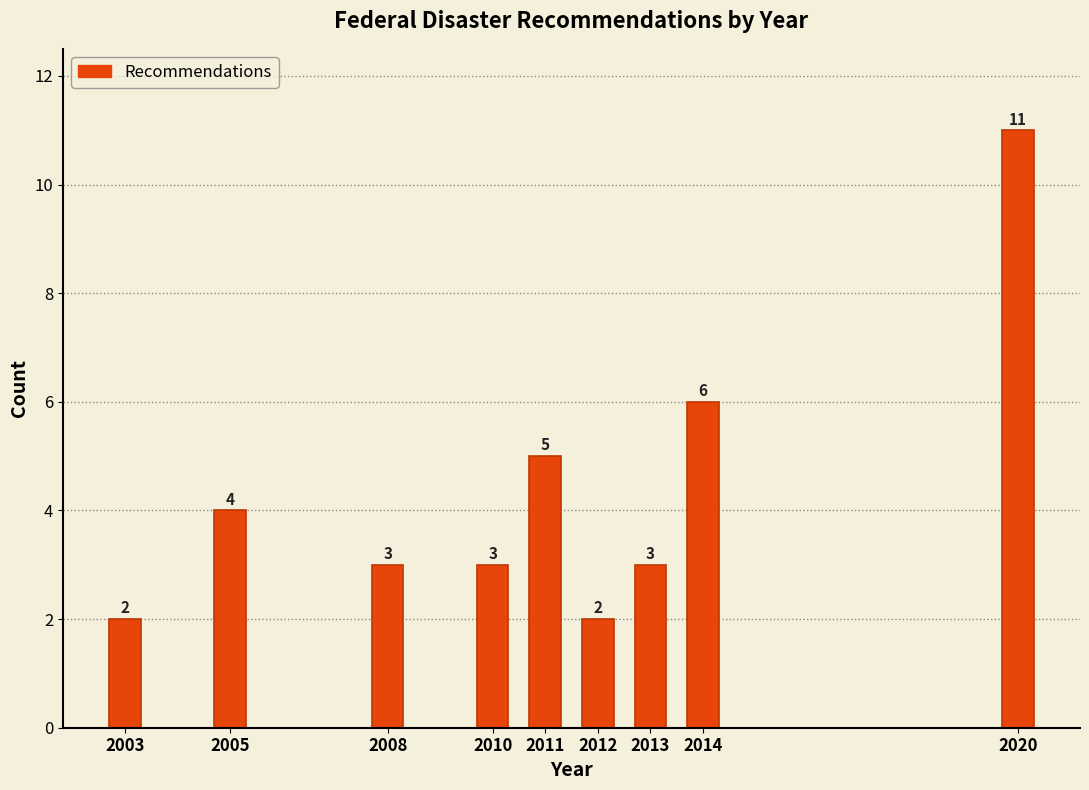

Reading left to right, what are all the values shown in this chart?

2	4	3	3	5	2	3	6	11